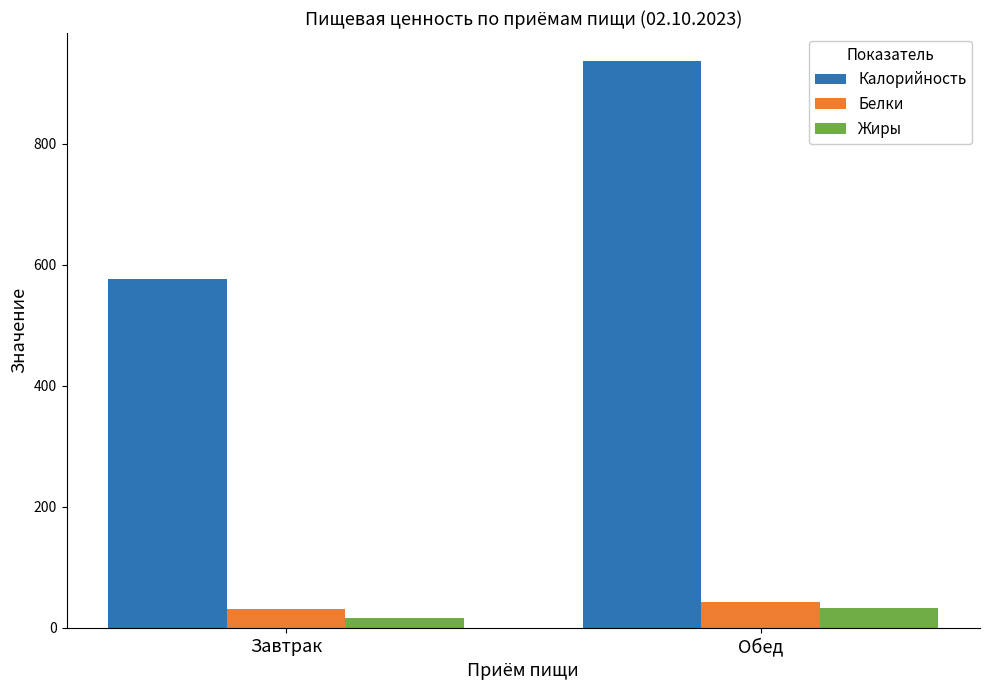

What is the sum of all Белки values?

74